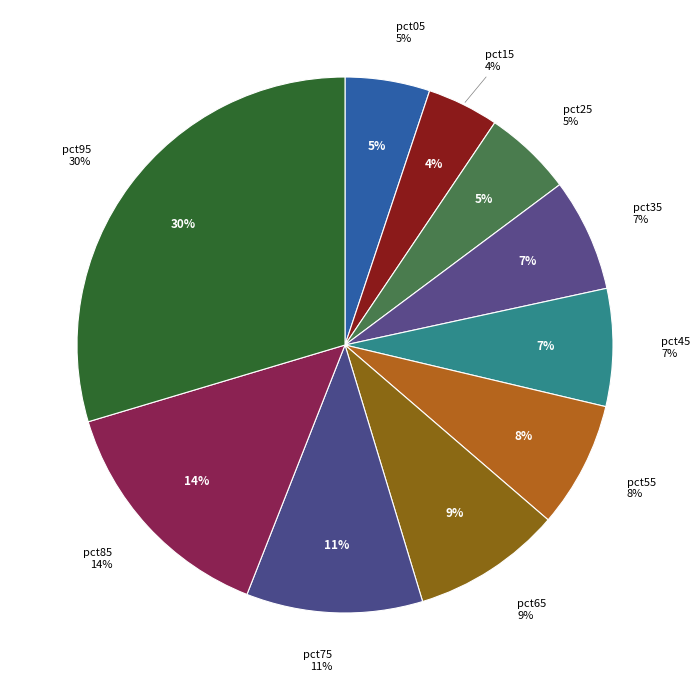

Does pct25 account for over 50% of the chart?

No